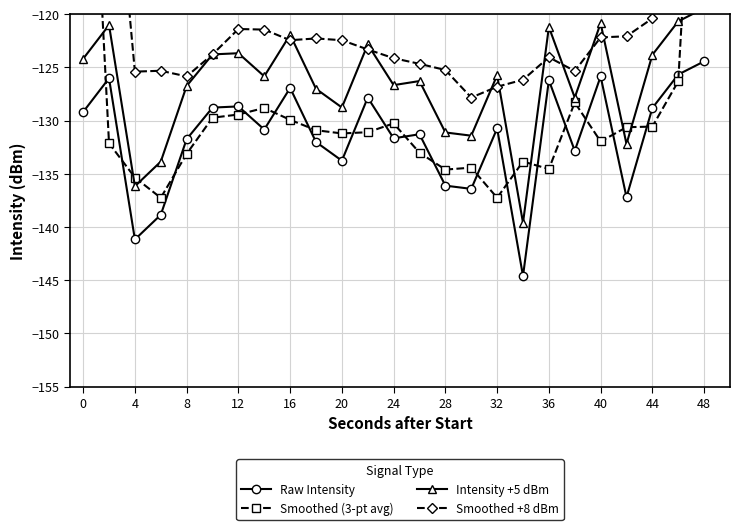

Is it true that Raw Intensity equals -30.5 at 36?

False